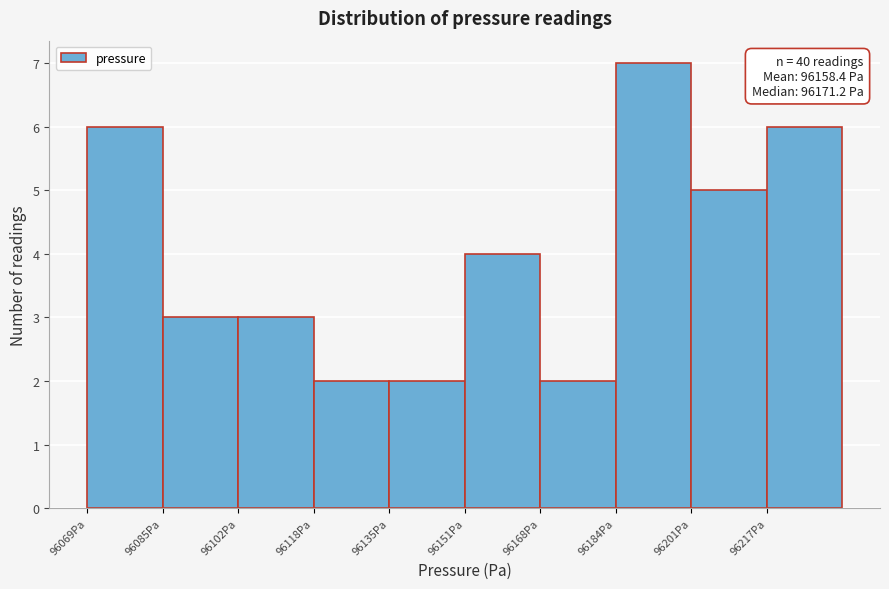

Which range on the x-axis has the tallest bar?

96184 to 96200